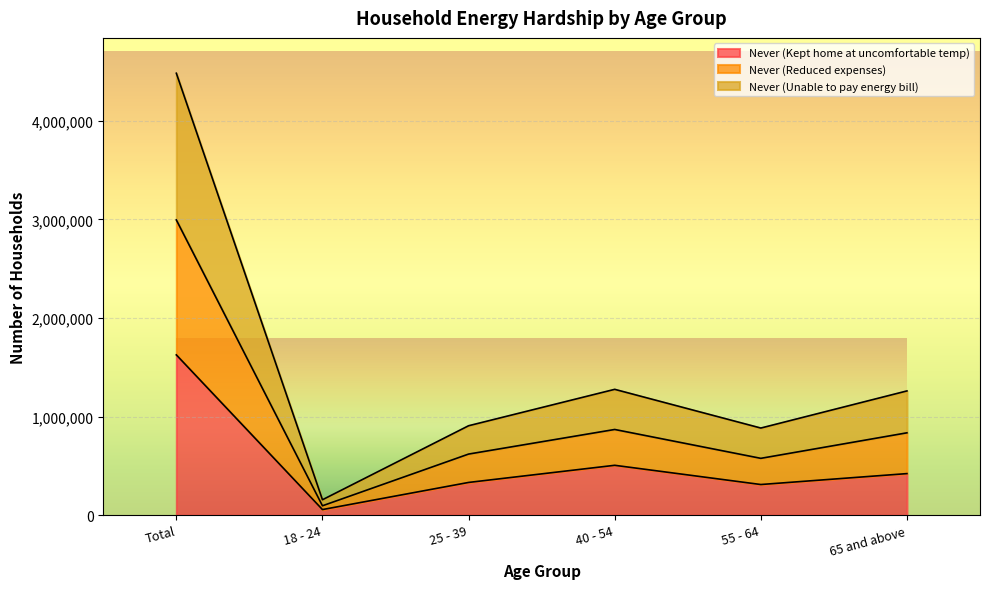

What is the minimum value shown in the chart?

56497